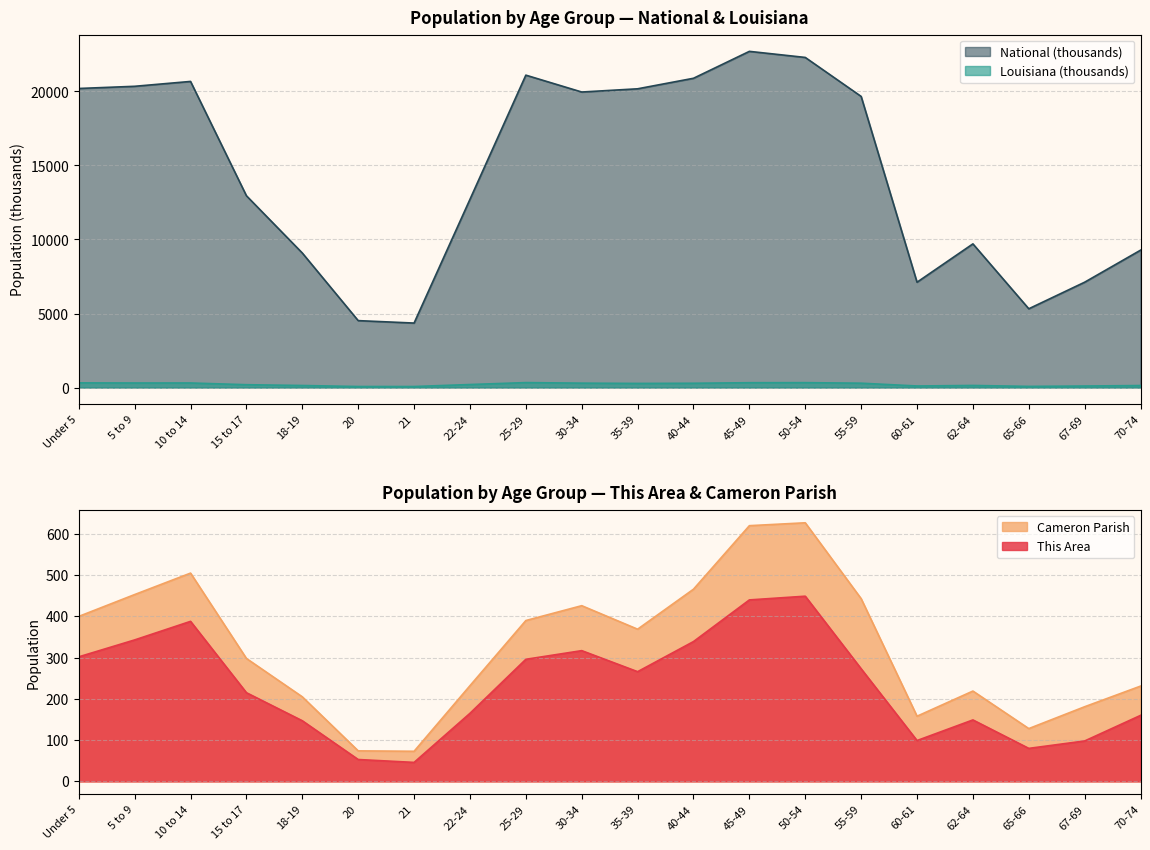

At which label does Louisiana first exceed 276?

Under 5